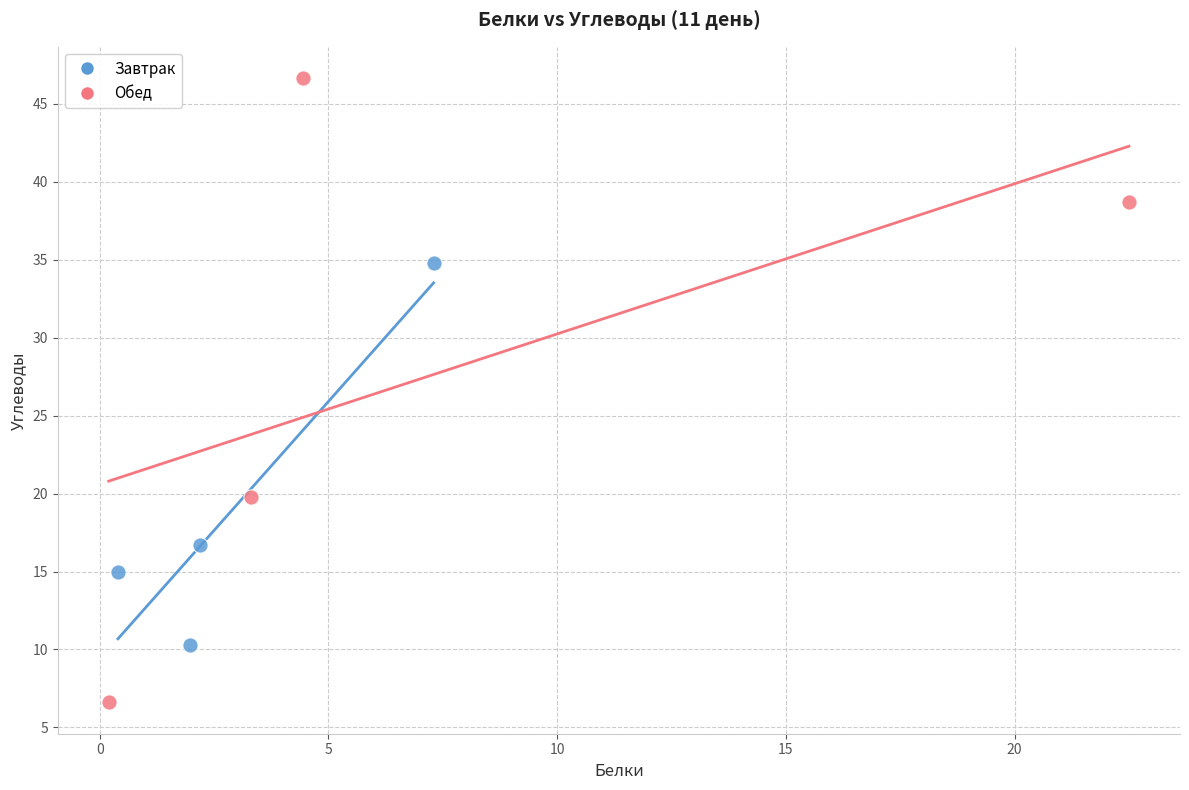

Which series has the widest spread of Y values?

Обед